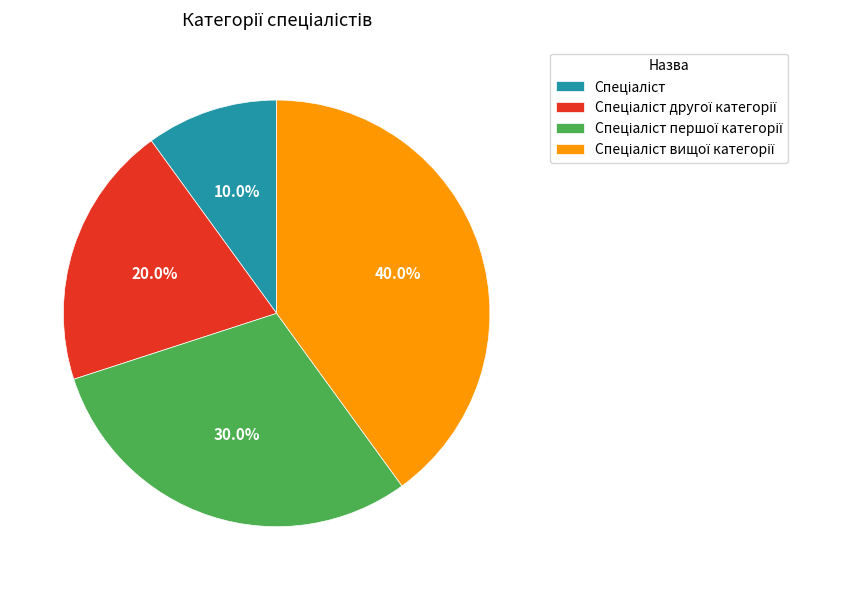

Count the number of slices in the pie.

4